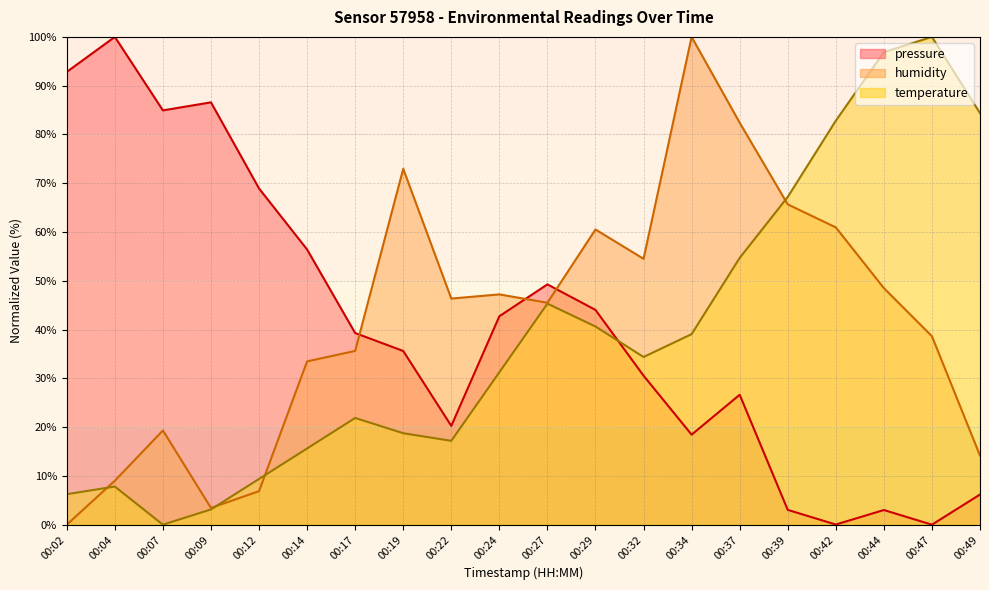

Between which two adjacent categories do pressure and humidity first intersect?

00:17 and 00:19